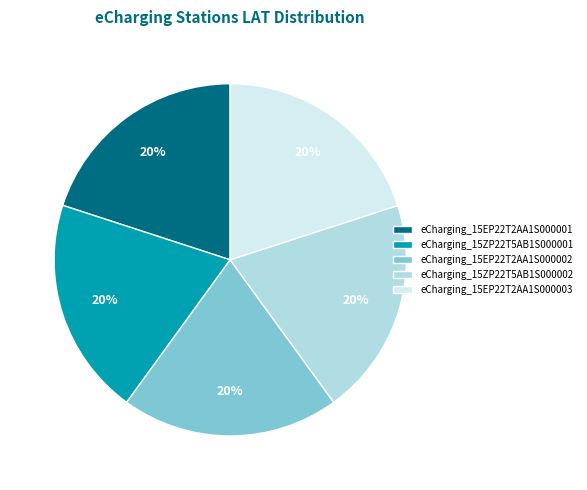

Combined, do eCharging_15ZP22T5AB1S000001 and eCharging_15EP22T2AA1S000002 account for over 50%?

No